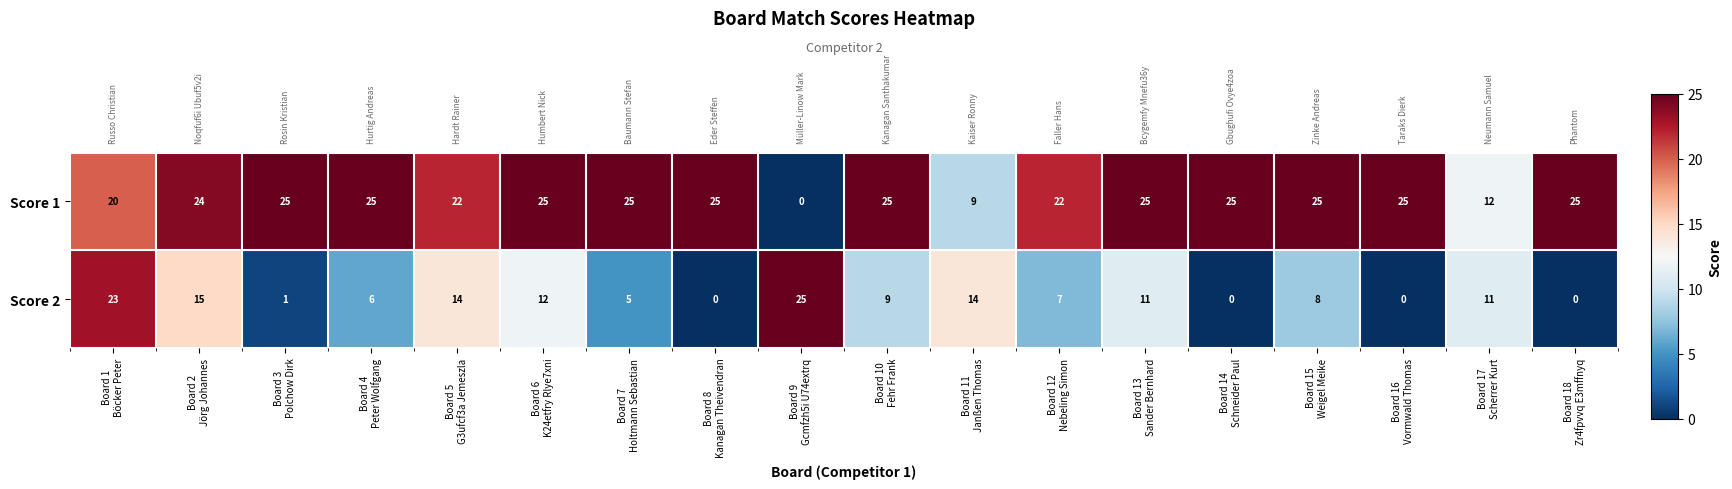

Which has a higher value, Board 7
Holtmann Sebastian or Board 8
Kanagan Theivendran?

Board 7
Holtmann Sebastian